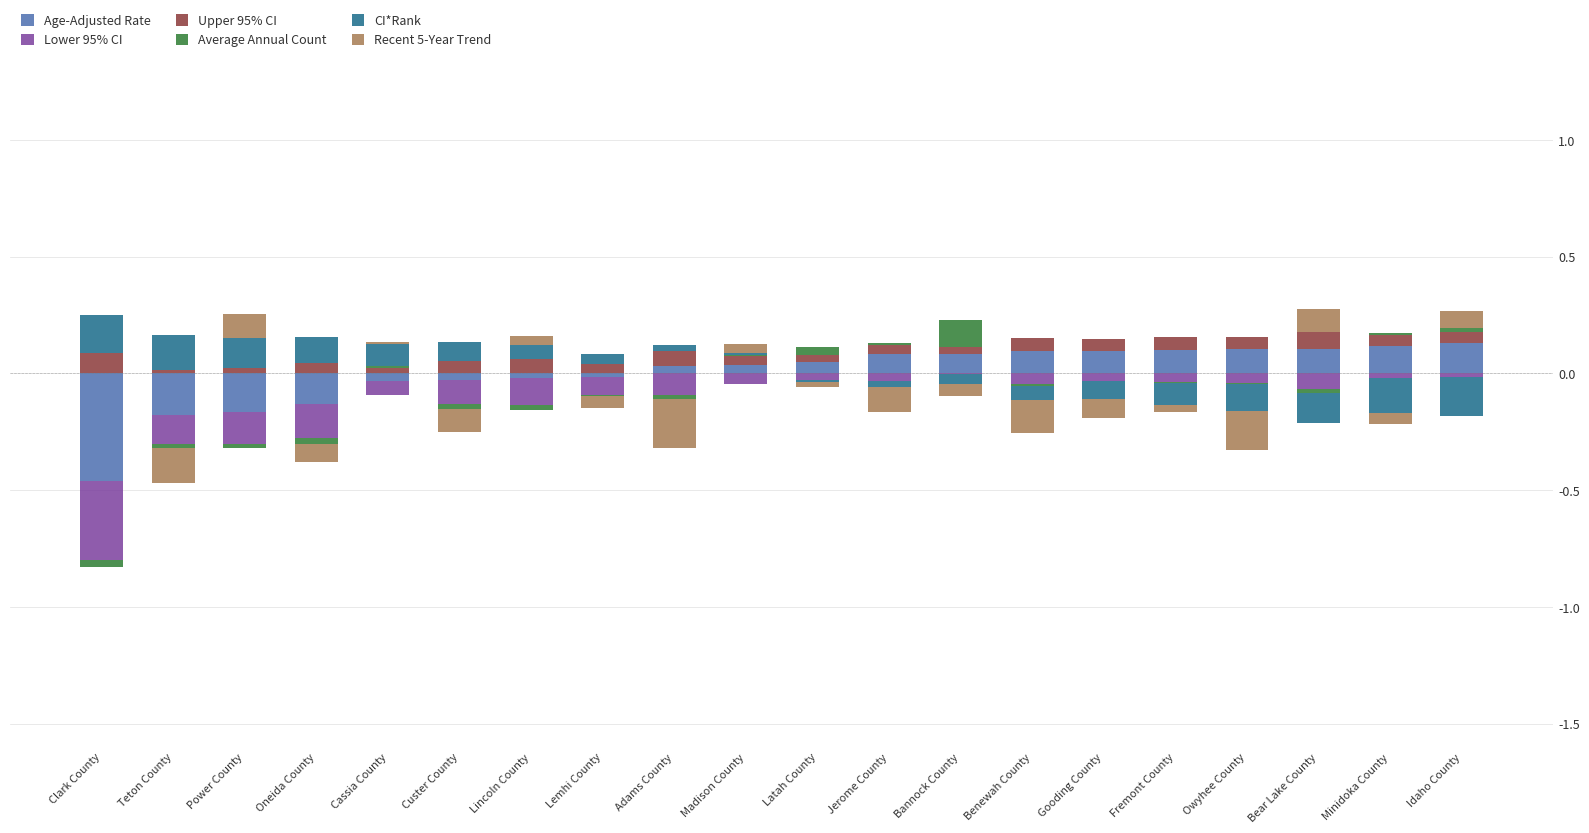

Between Teton County and Owyhee County, which series saw the biggest shift?

CI*Rank